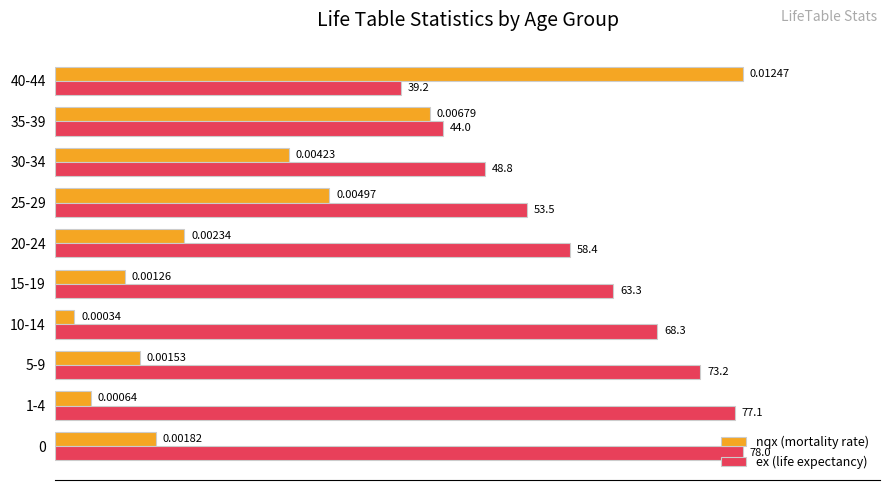

Which series has the widest spread of values?

nqx (mortality rate)